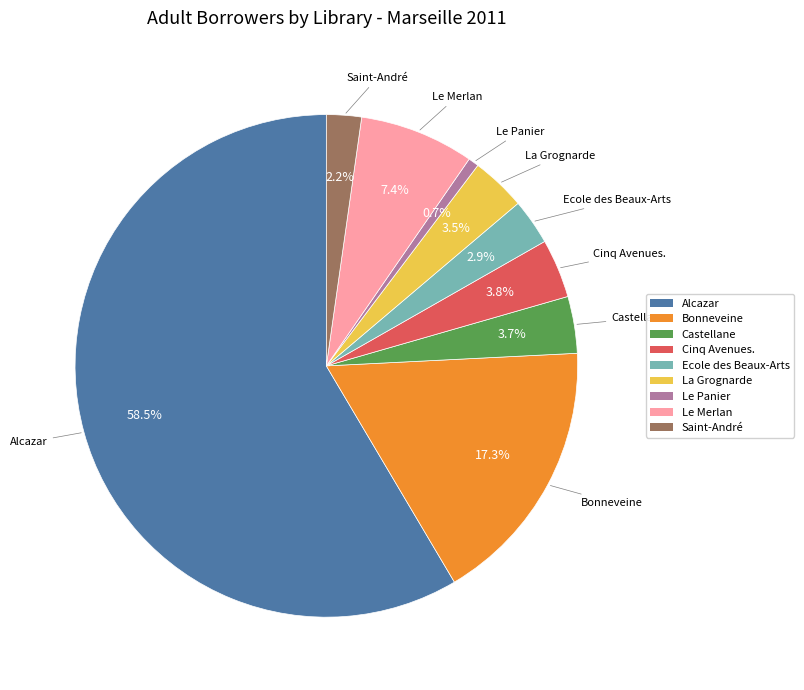

What is the largest slice in the pie chart?

Alcazar